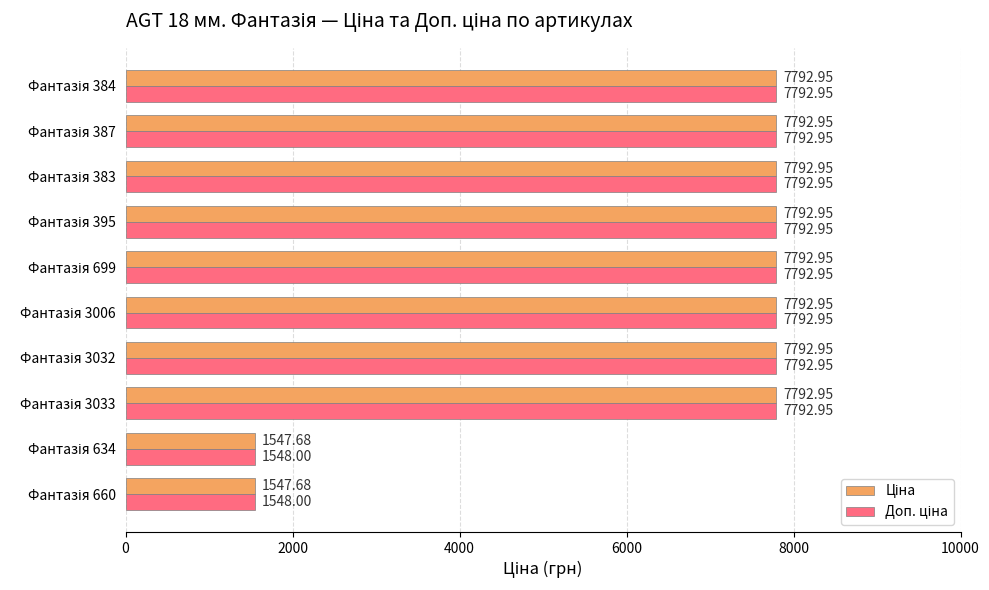

At how many categories does at least one series exceed 5838?

8